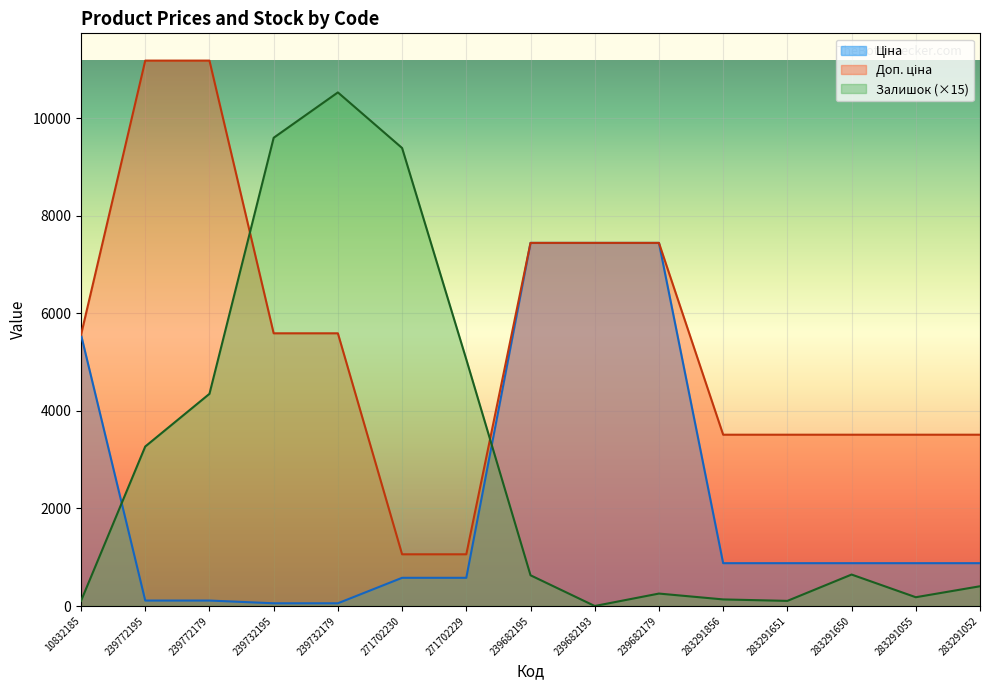

How many lines are shown in the chart?

3